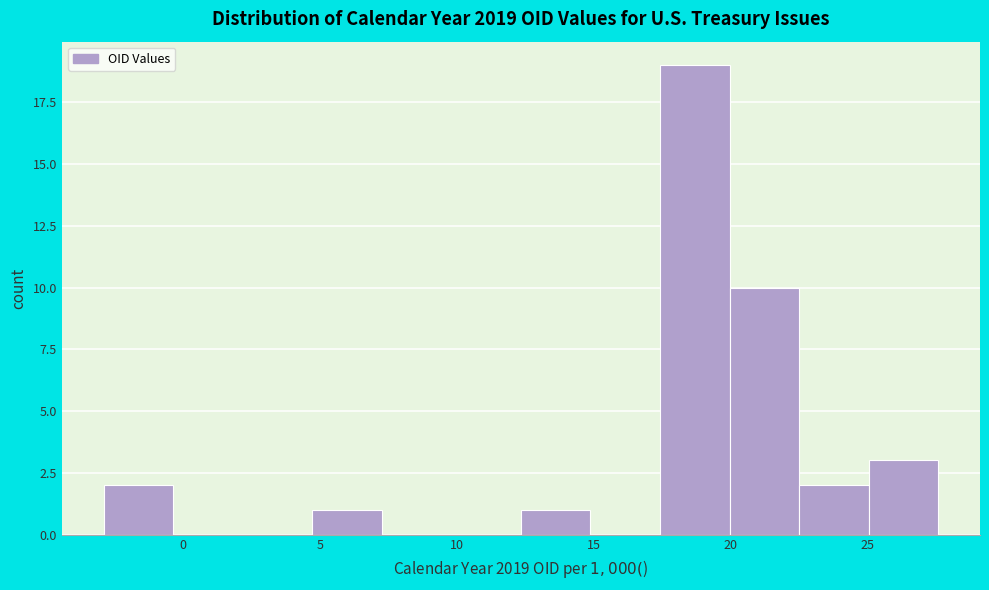

Which range on the x-axis has the tallest bar?

17.5 to 20.0